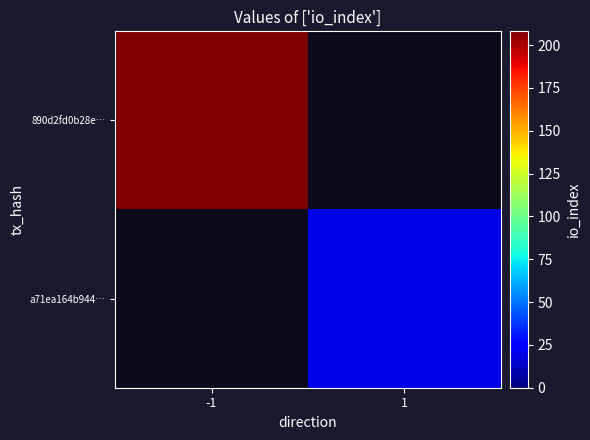

Which series has the widest spread of values?

890d2fd0b28e…